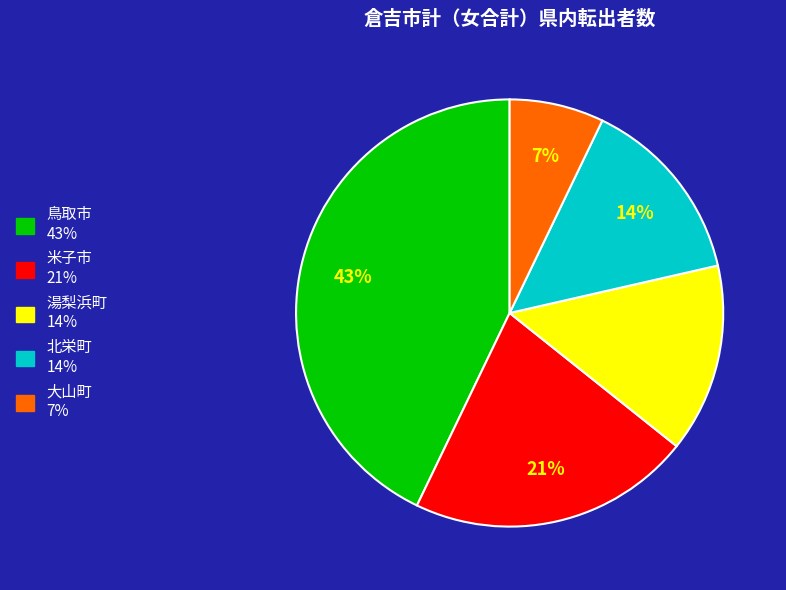

Do 湯梨浜町 and 鳥取市 together represent more than half of the pie?

Yes